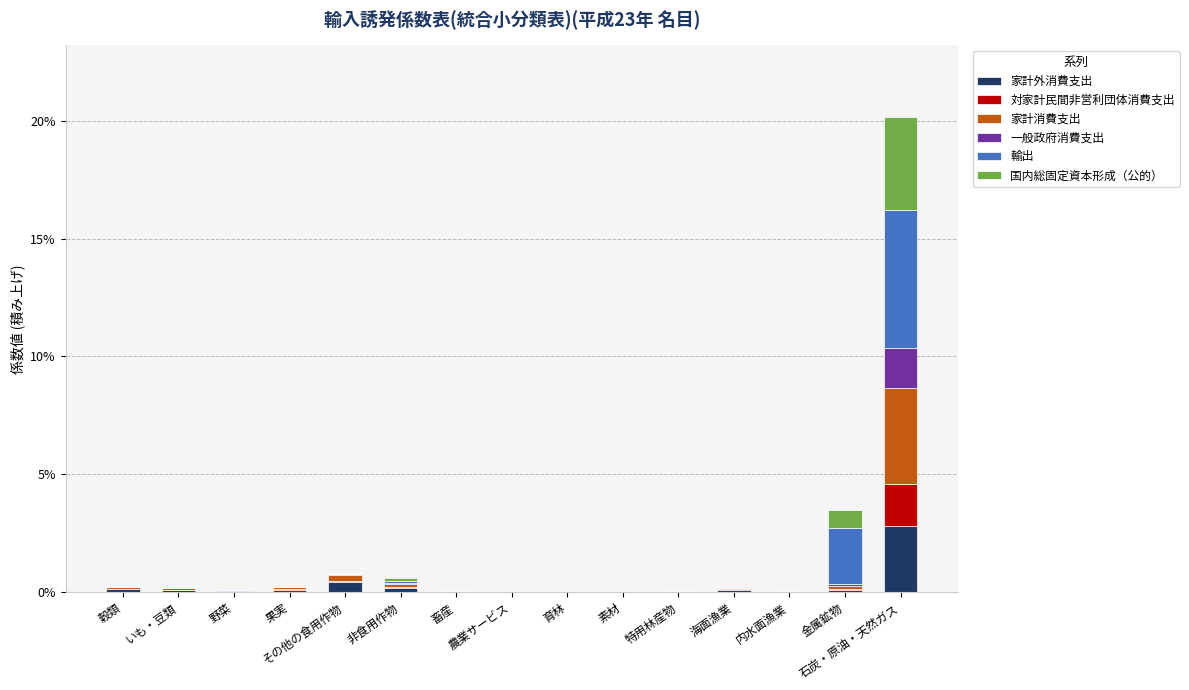

At how many categories does at least one series exceed 0?

13